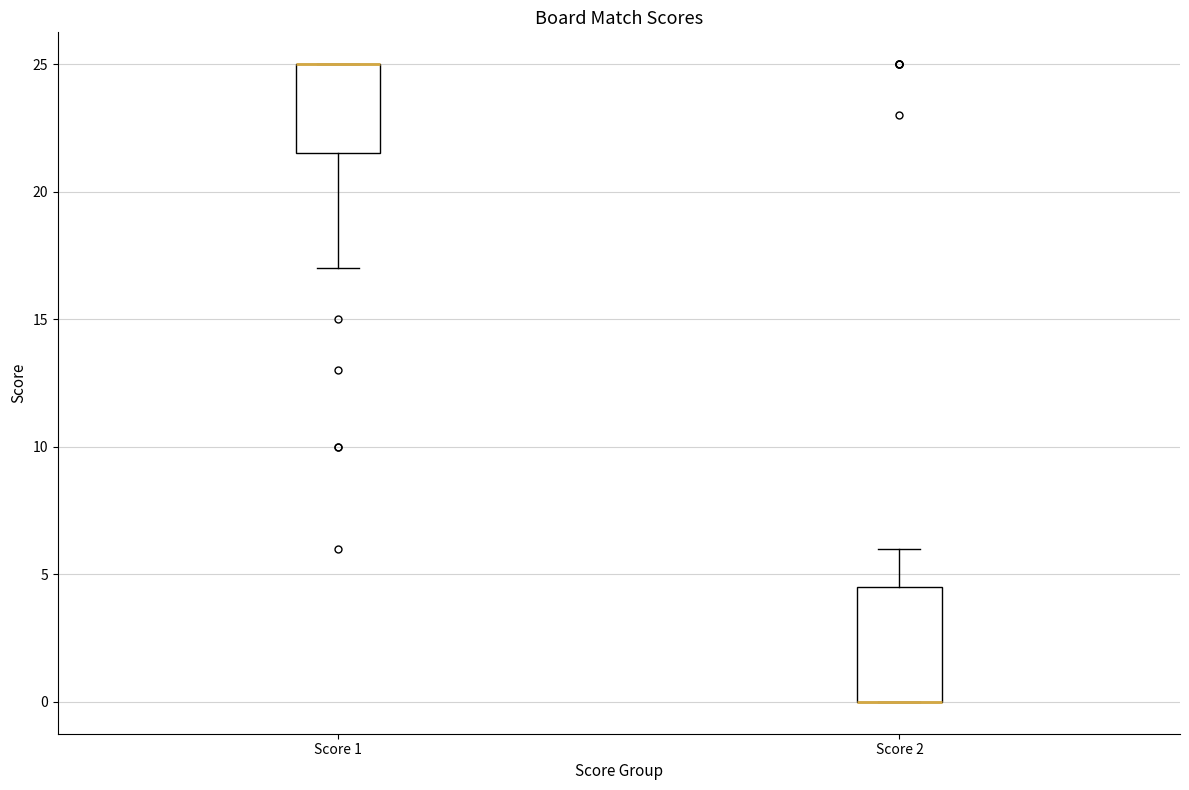

Reading left to right, transcribe this box plot: for each box, give where its median line is, the range the box spans, and where its two whiskers end, as read against the y-axis. The values are not printed on the chart, so give them approximately, as read against the axis.

Score 1: median 25.0 (drawn on the box's upper edge), box 21.5 to 25.0, whiskers 17.0 to 25.0
Score 2: median 0.0 (drawn on the box's lower edge), box 0.0 to 4.5, whiskers 0.0 to 6.0